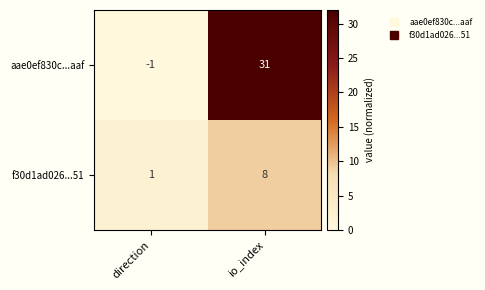

Which series has the largest total across all categories?

aae0ef830c...aaf